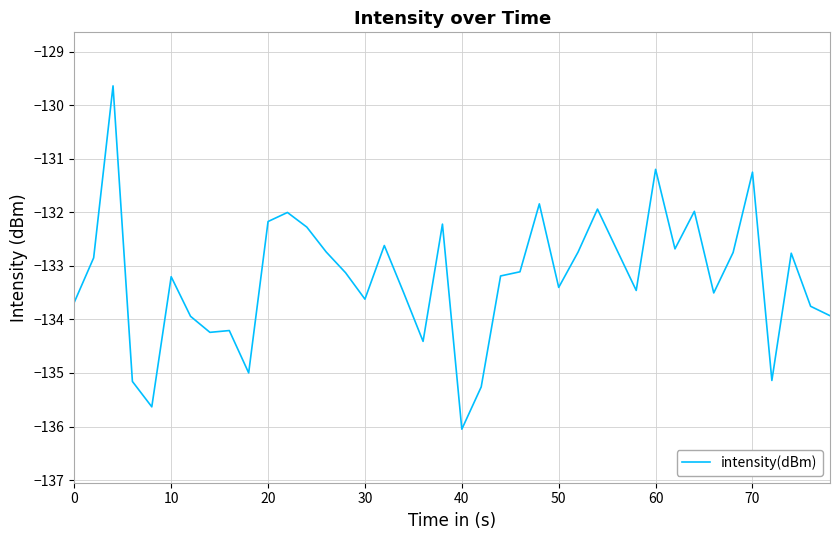

What is the average value?

-133.2